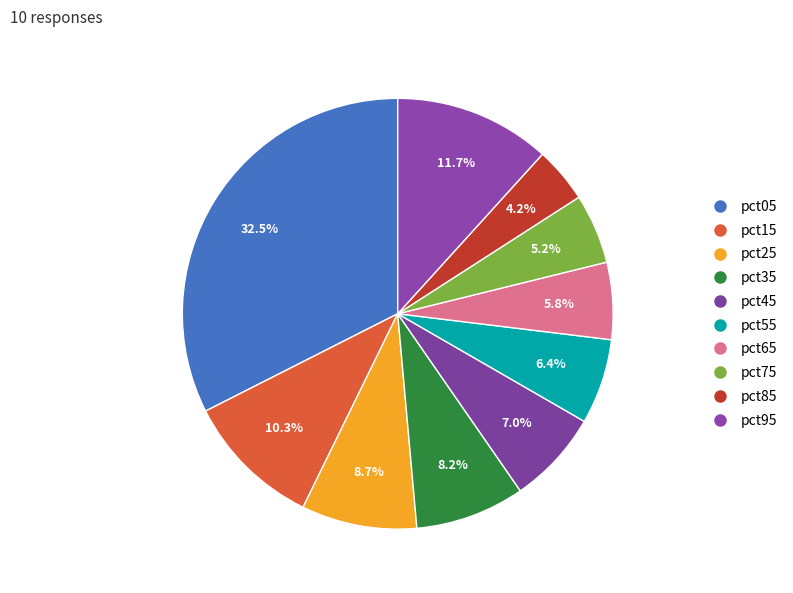

To the nearest percent, what is the difference between the largest and smallest slice percentages?

28%